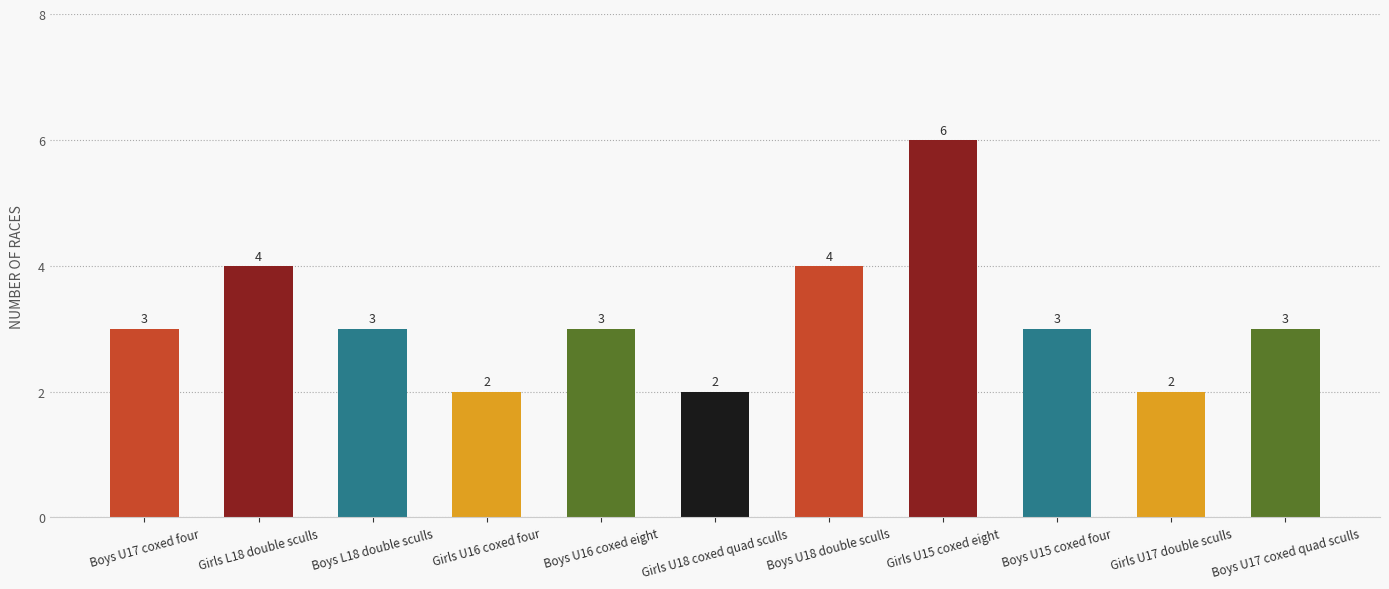

What is the smallest value displayed?

2